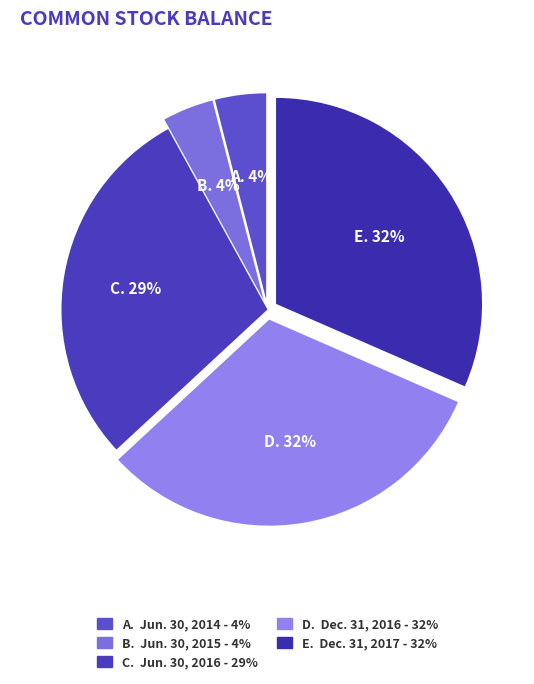

How many segments does this pie chart have?

5